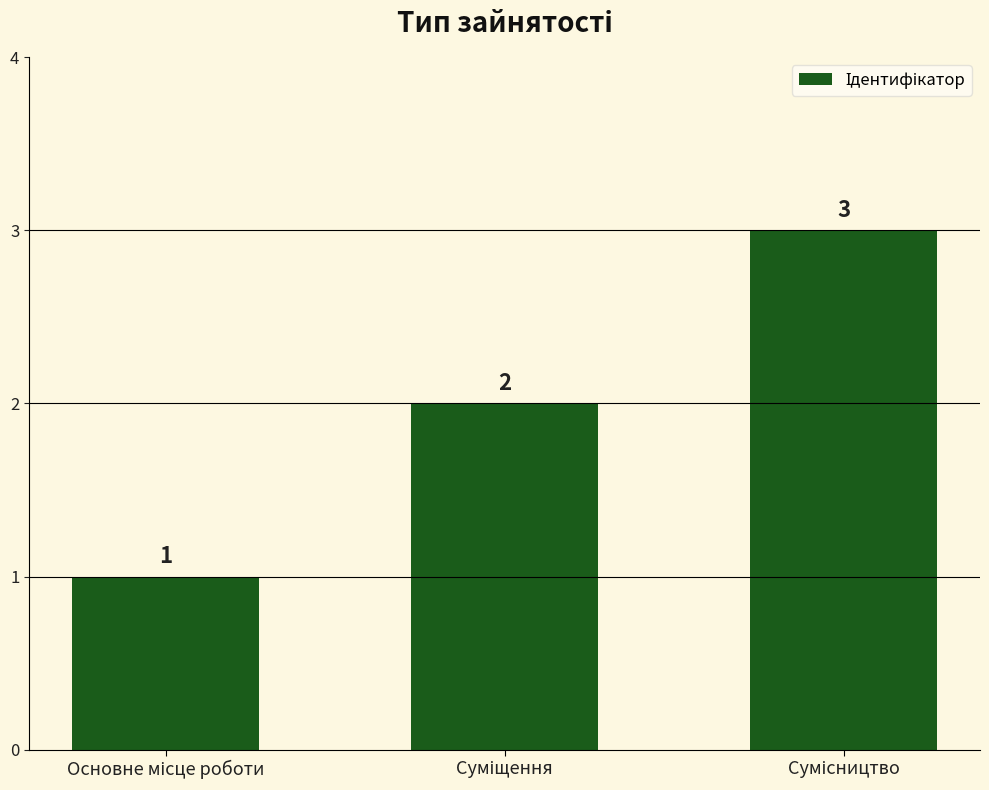

How many values are between 1 and 3?

3